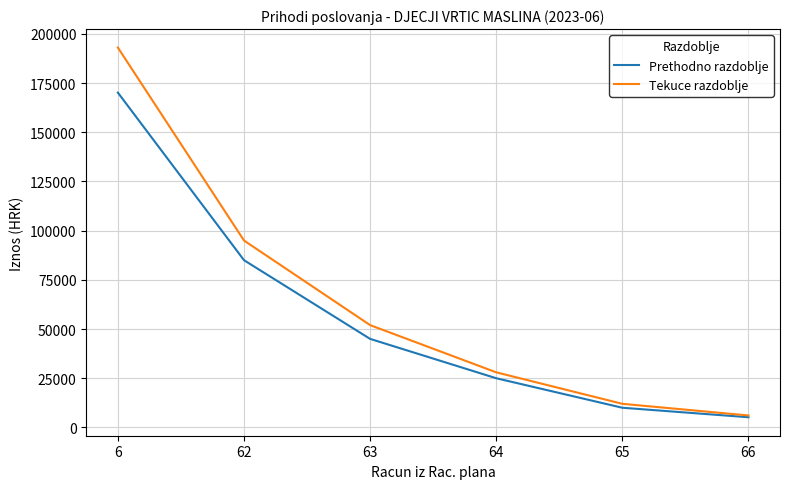

Where is Prethodno razdoblje nearest to the value 87675?

62